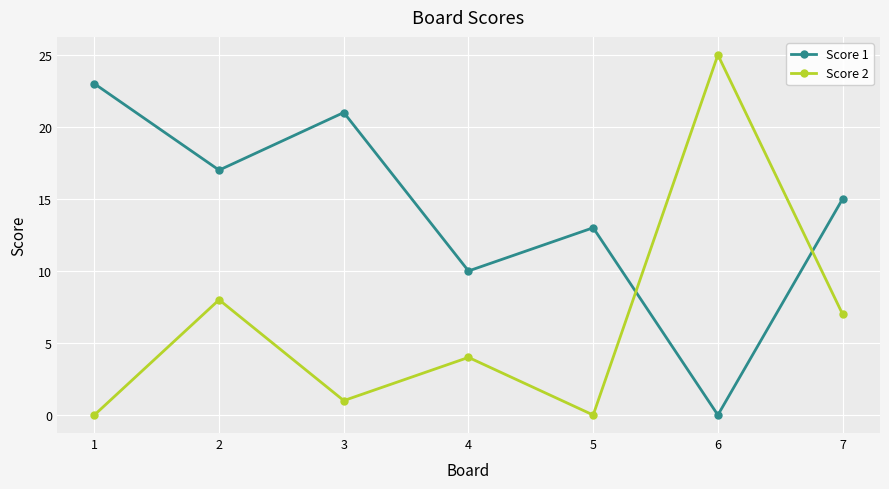

The value of Score 1 at 2 is 17. True or false?

True